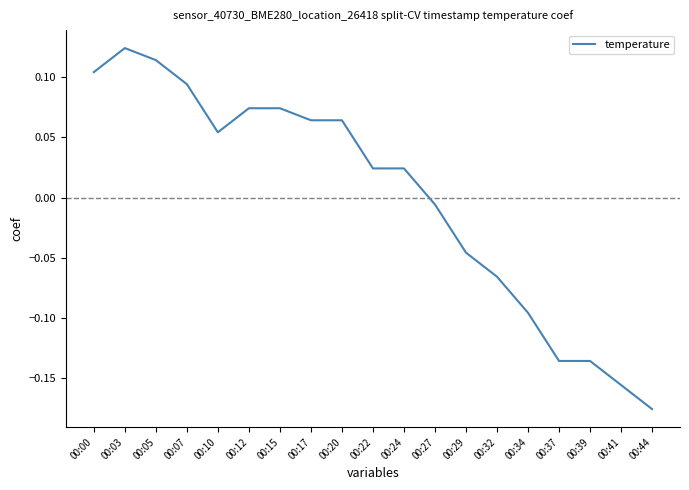

Between 00:29 and 00:07, which is larger?

00:07